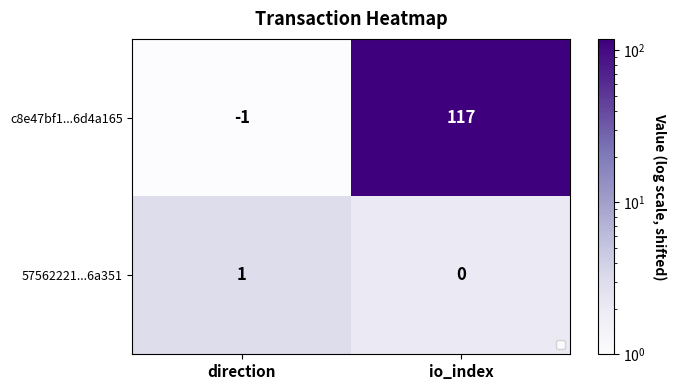

Which category has the highest value across all series?

io_index